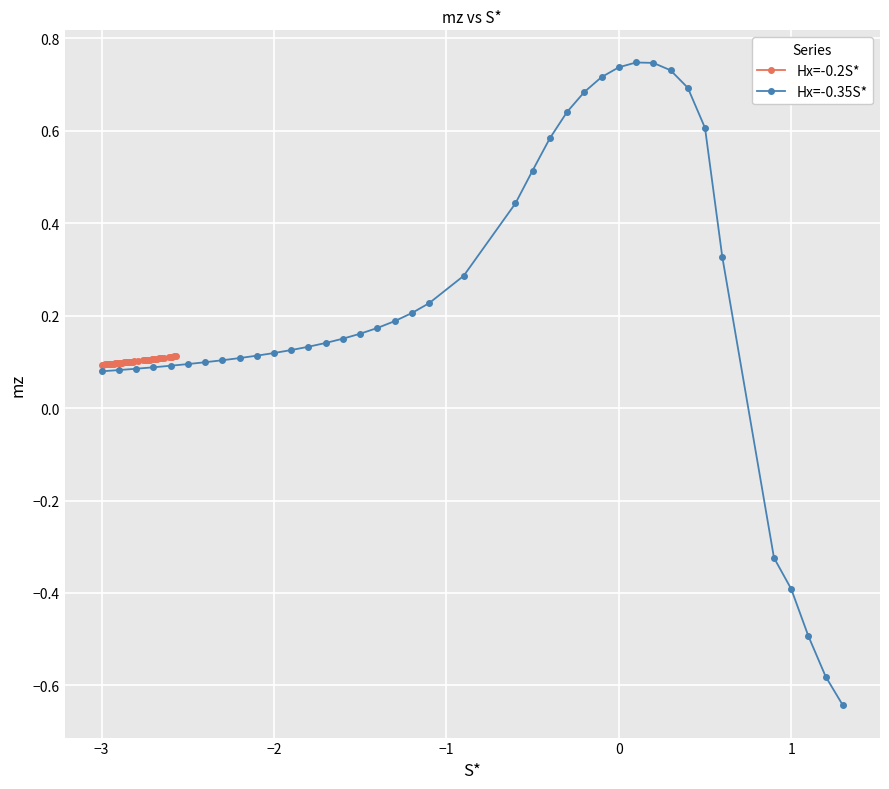

List the series in order of their peak value, highest first.

Hx=-0.35S*, Hx=-0.2S*